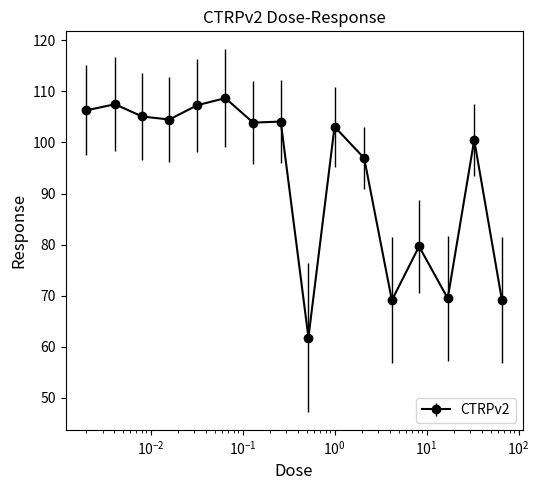

What is the value of the 6th point from the left?

108.7